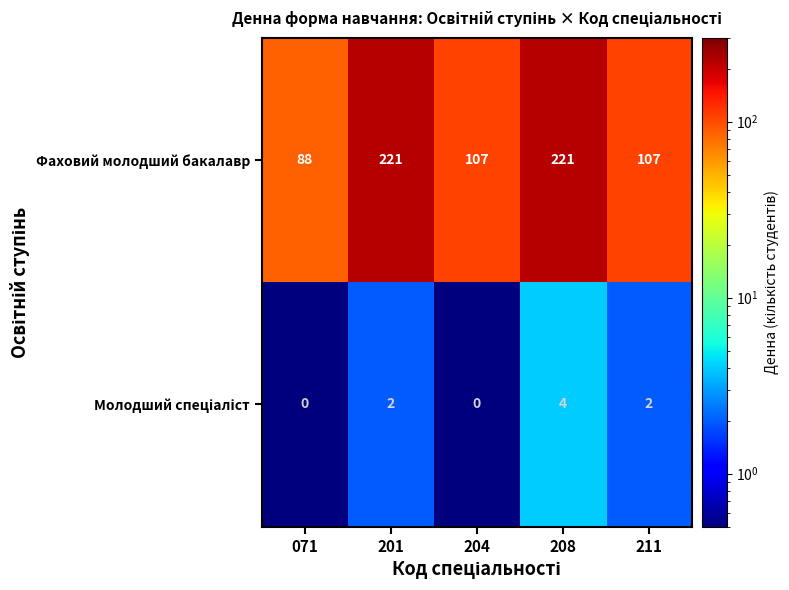

What is the difference between the maximum and minimum values in the Фаховий молодший бакалавр series?

133